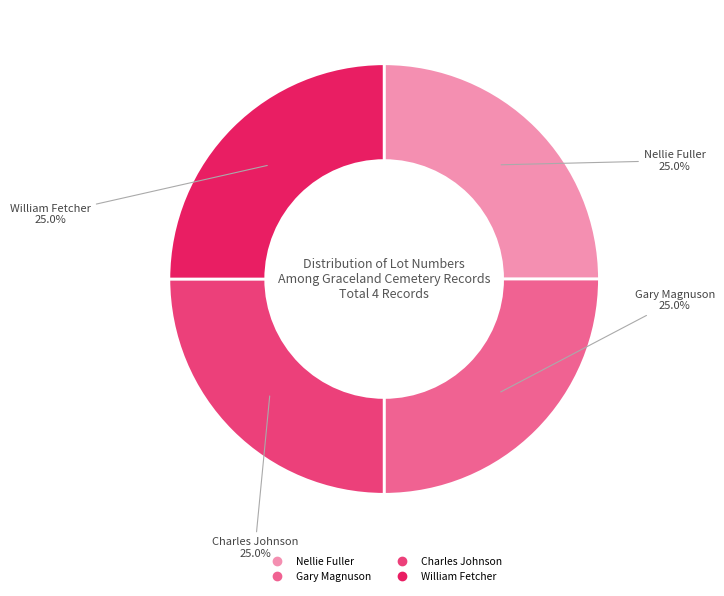

Approximately how many times larger is the value at Charles Johnson compared to Nellie Fuller?

1.0